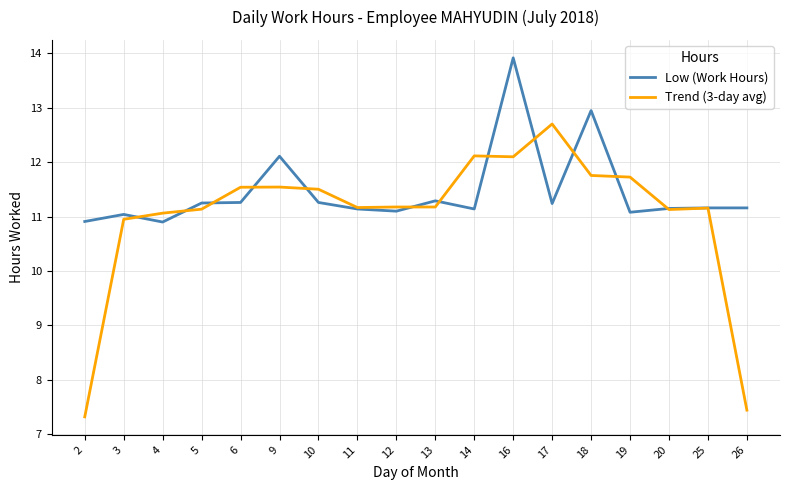

After their last crossing, which series has the higher values: Trend (3-day avg) or Low (Work Hours)?

Low (Work Hours)